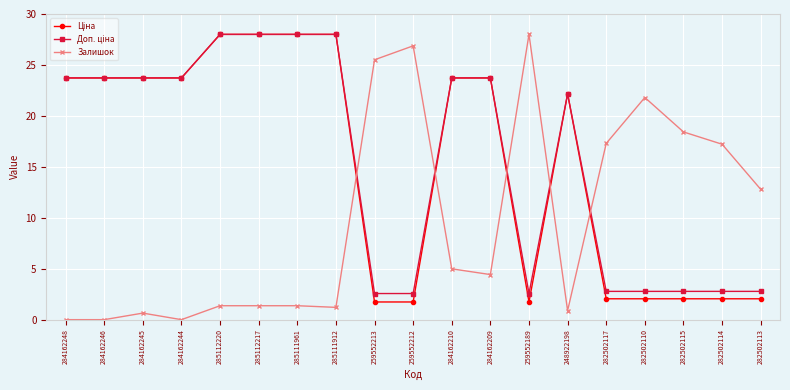

Is this an area chart (filled region under the line)?

No